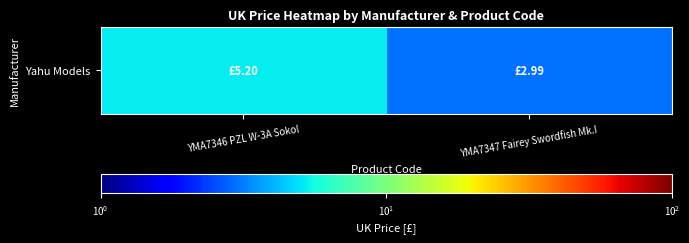

What is the change in value from YMA7346 PZL W-3A Sokol to YMA7347 Fairey Swordfish Mk.I?

-2.2